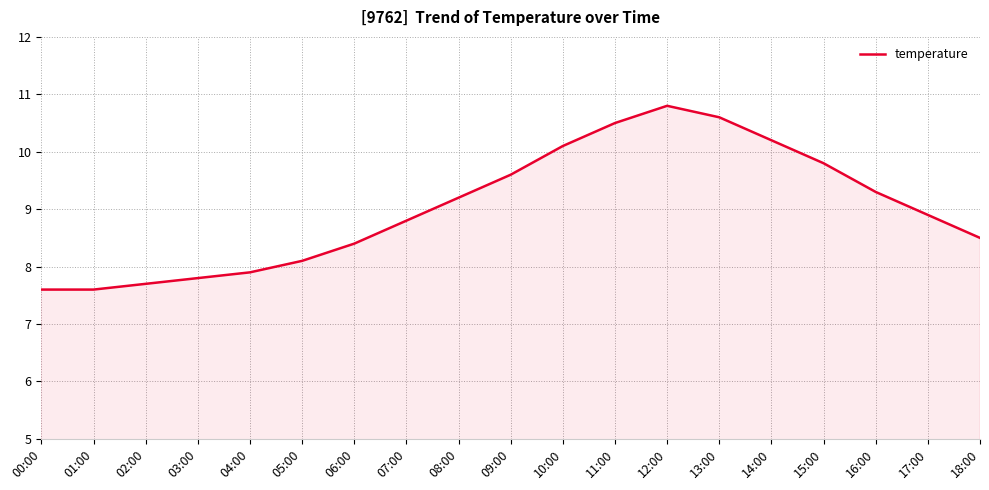

What is the difference between the maximum and minimum values?

3.2